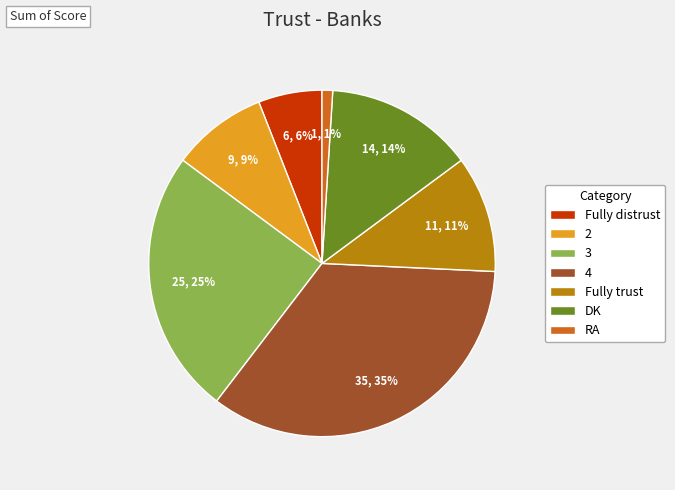

The 2 slice represents 9% of the pie. True or false?

True